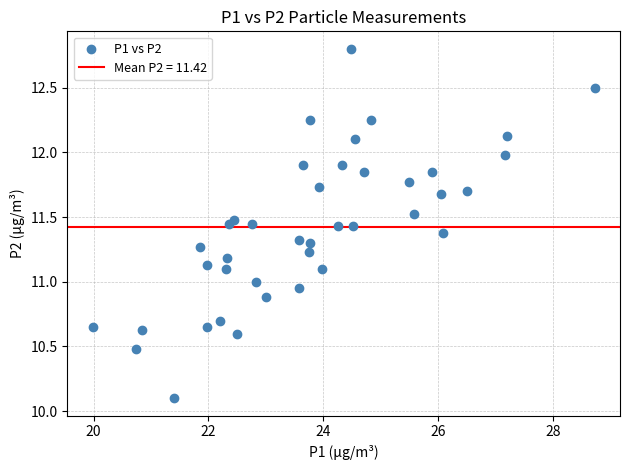

What is the range of X values (max minus min)?

8.8